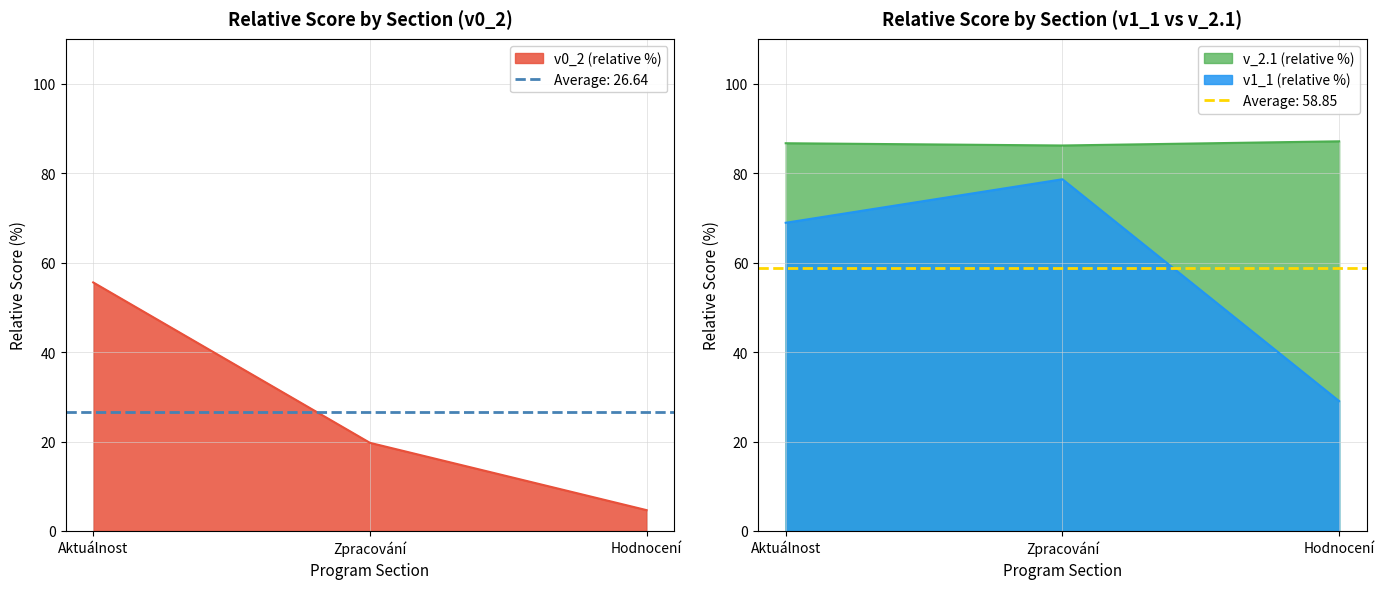

What is the total value across all series at Aktuálnost?

211.1